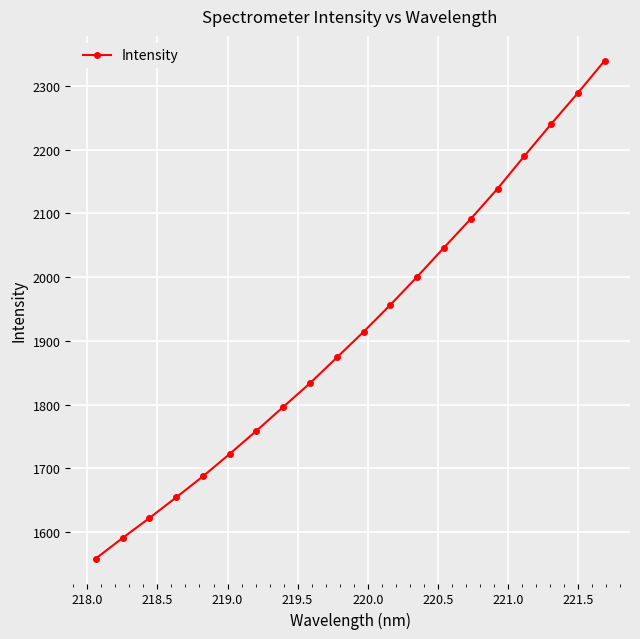

What is the value of the 9th point from the left?

1833.6